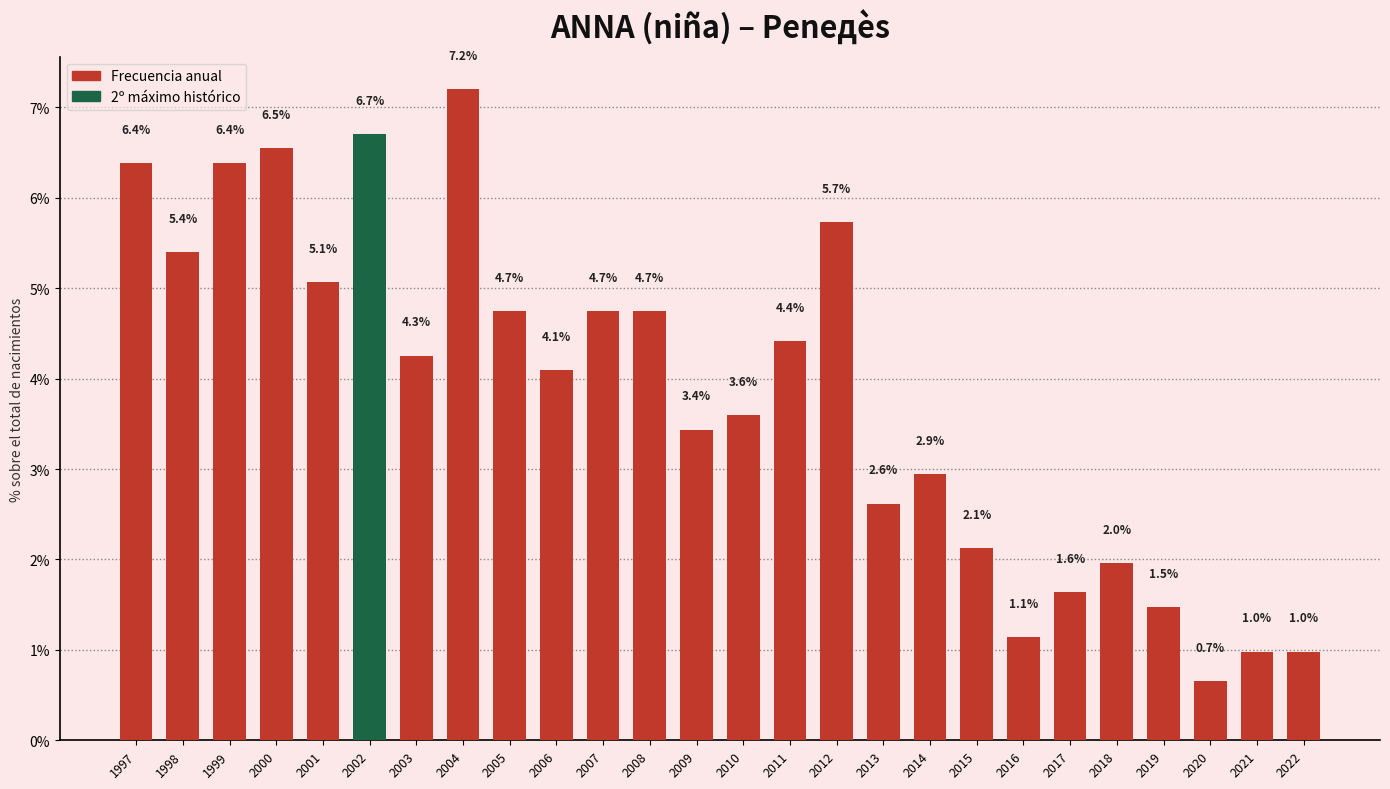

Reading left to right, list all the values displayed in this chart.

1997=6.4	1998=5.4	1999=6.4	2000=6.5	2001=5.1	2002=6.7	2003=4.3	2004=7.2	2005=4.7	2006=4.1	2007=4.7	2008=4.7	2009=3.4	2010=3.6	2011=4.4	2012=5.7	2013=2.6	2014=2.9	2015=2.1	2016=1.1	2017=1.6	2018=2.0	2019=1.5	2020=0.7	2021=1.0	2022=1.0